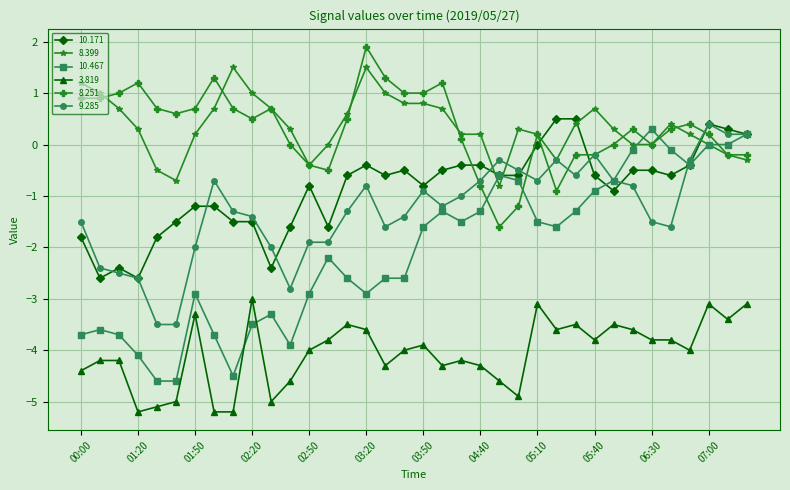

True or false: 10.171 has more than 0 points higher than both neighbors.

True